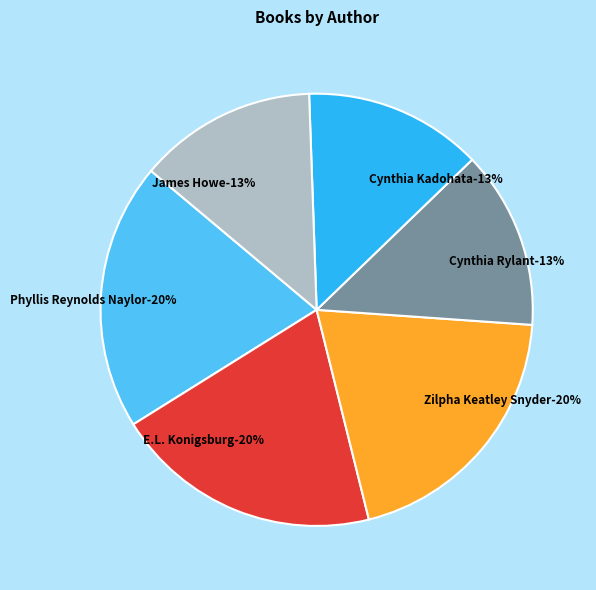

Is it true that James Howe (20539048) is 13% of the pie?

True